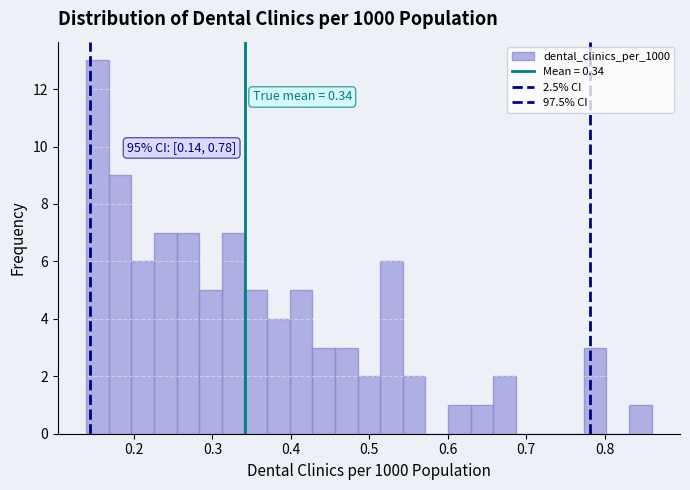

Read against the x-axis, roughly where is the centre of the tallest bar?

0.15